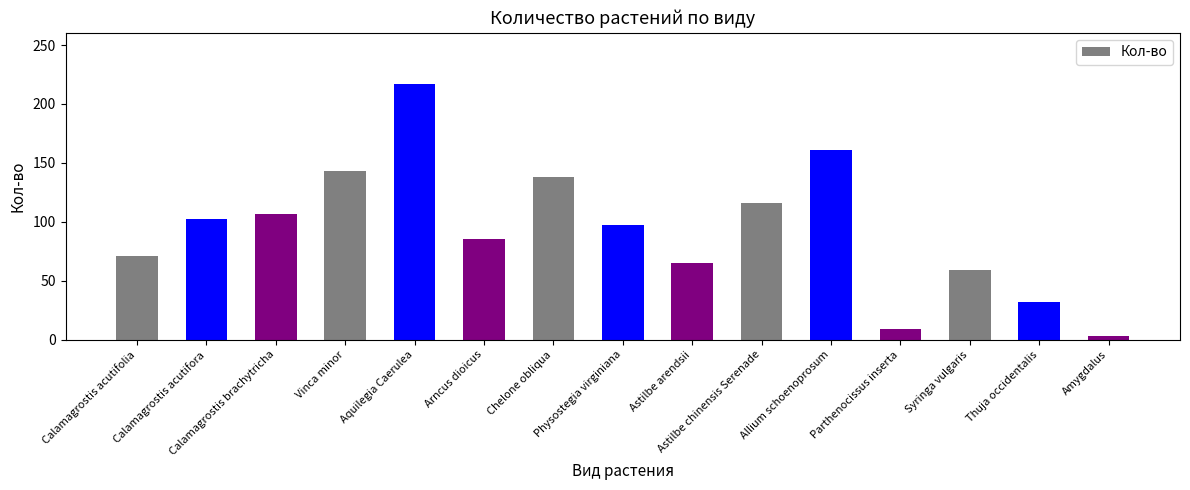

What is the change in value from Parthenocissus inserta to Syringa vulgaris?

+50